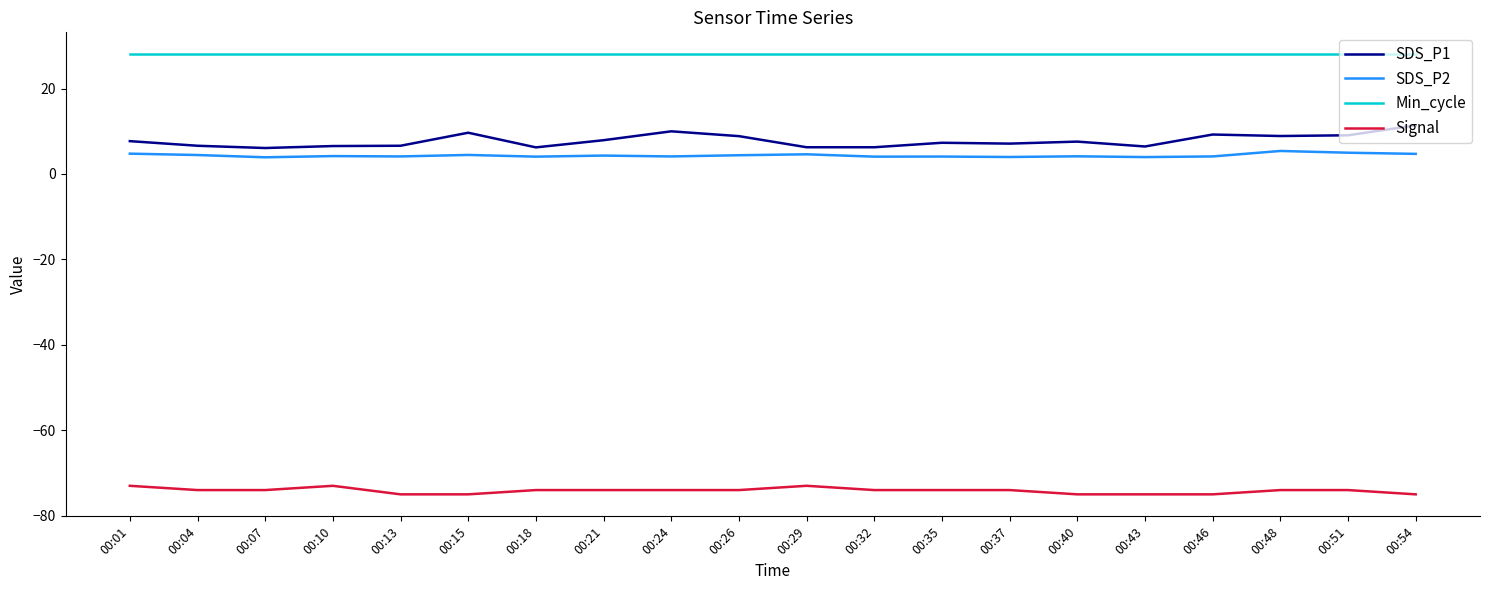

Does the chart display data point markers on the line(s)?

No